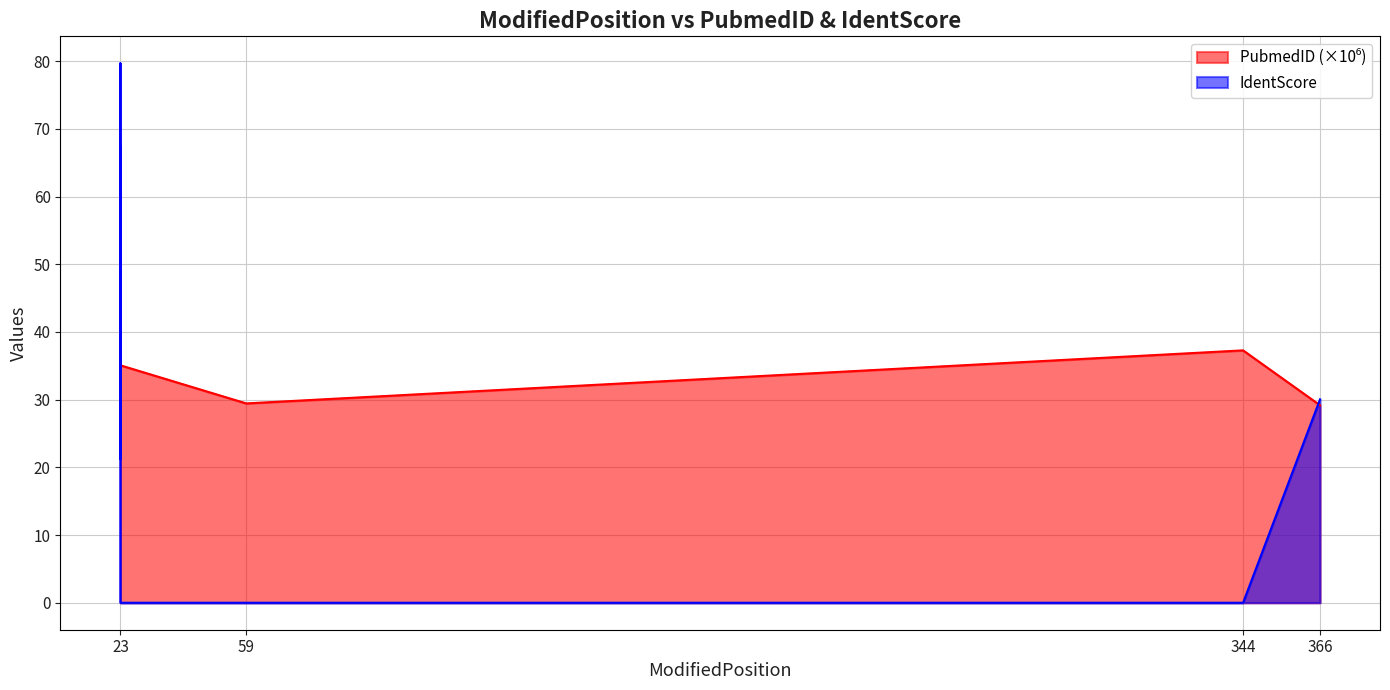

What is the value of the PubmedID point at the 5th from the left?

29.4